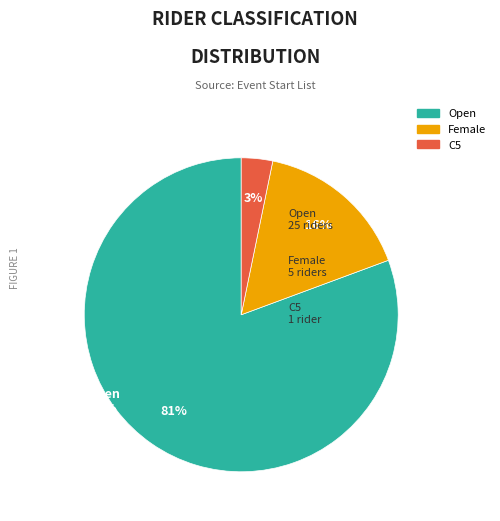

Is there a majority slice in this chart?

Yes